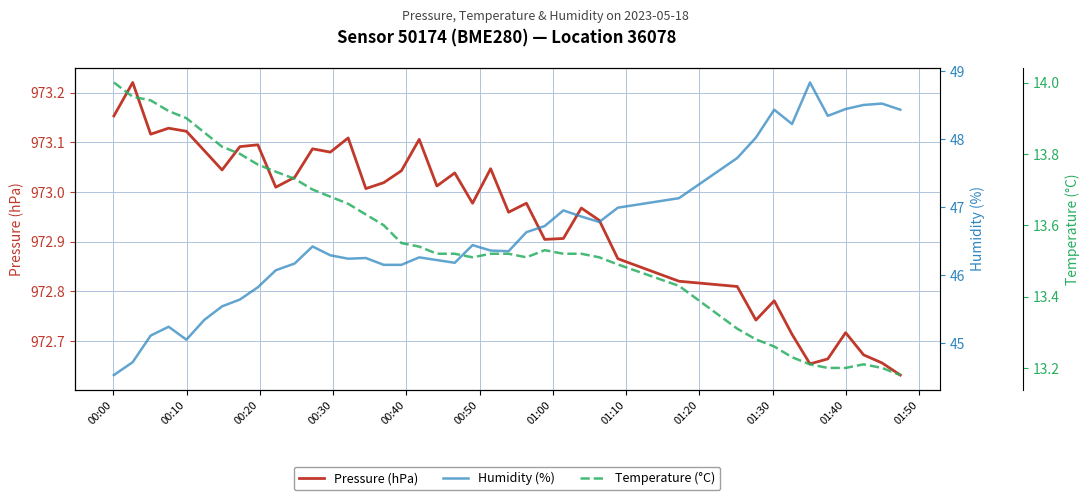

Rank the series by their maximum value, from lowest to highest.

Temperature (°C), Humidity (%), Pressure (hPa)